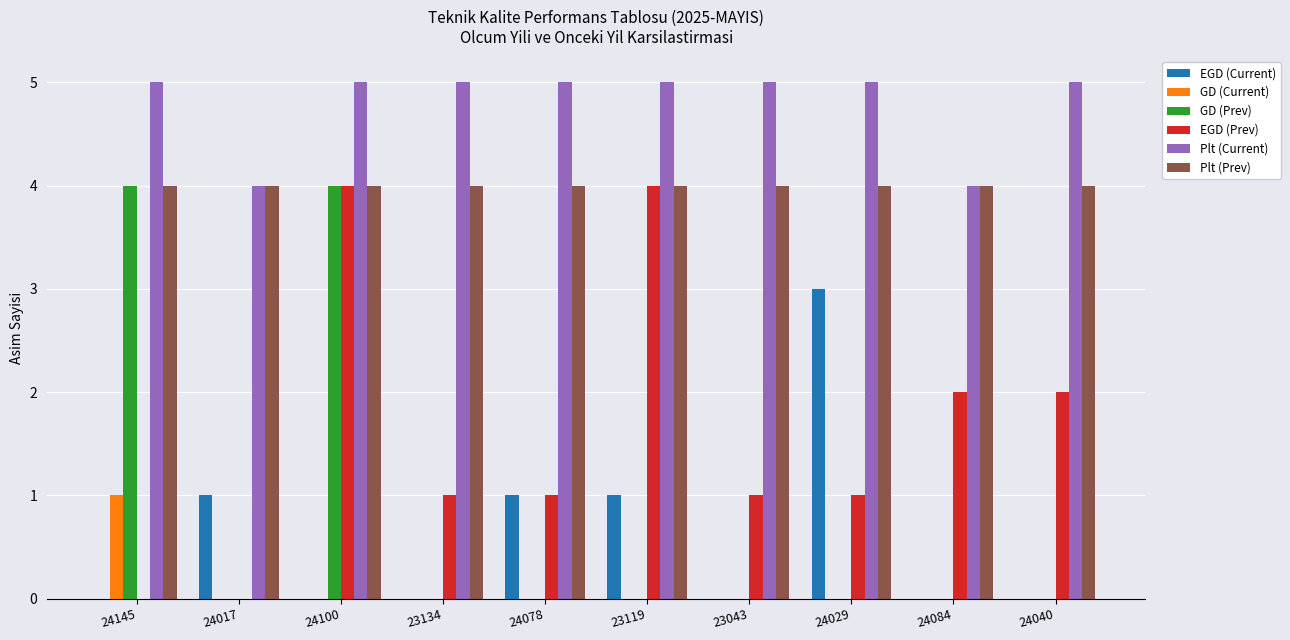

Between 23134 and 24040, which series saw the biggest shift?

EGD (Prev)